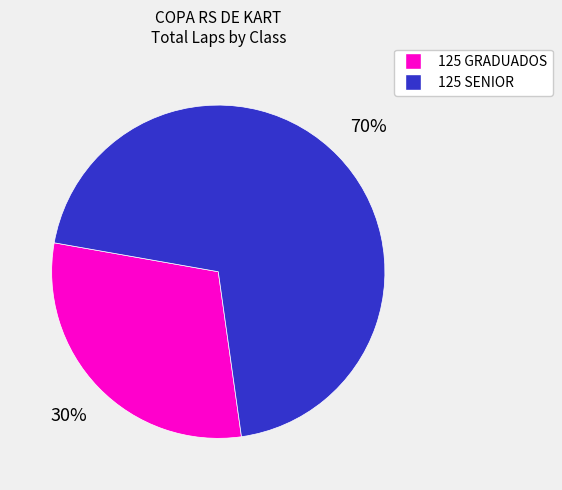

Is there a majority slice in this chart?

Yes